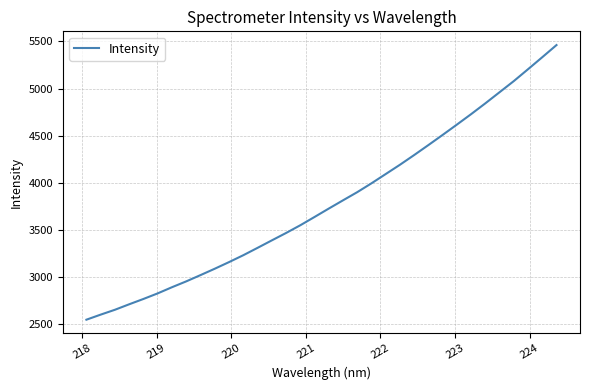

What is the average value?

3793.1